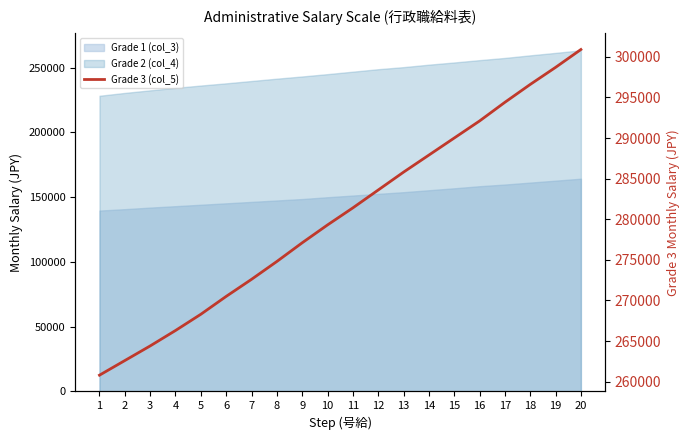

Reading left to right, extract all data points from this chart.

1=260800	2=262600	3=264400	4=266300	5=268300	6=270500	7=272600	8=274800	9=277100	10=279300	11=281400	12=283600	13=285800	14=287900	15=290000	16=292100	17=294400	18=296600	19=298700	20=300900